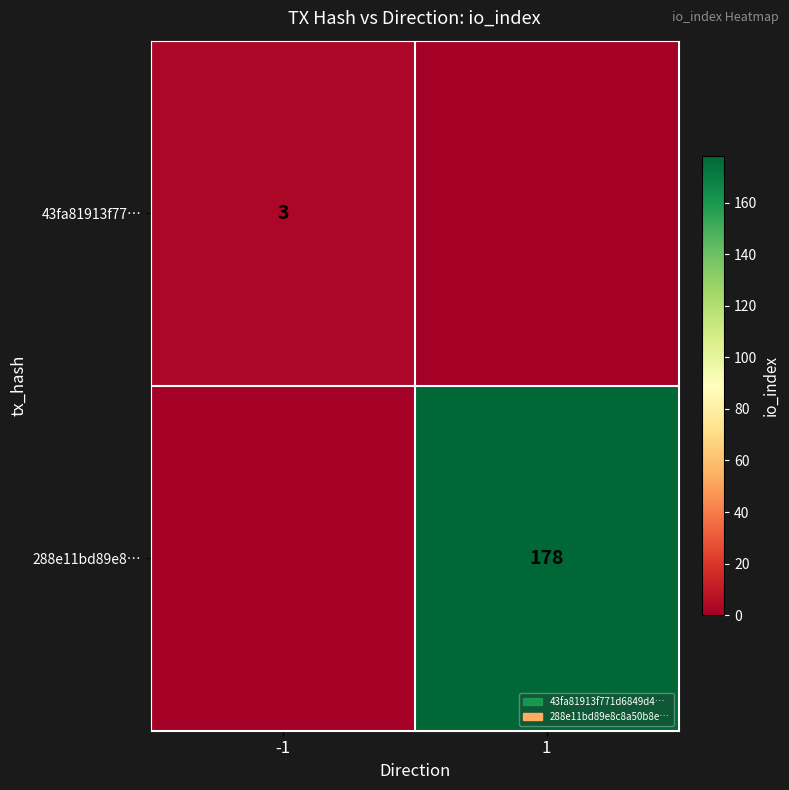

The 288e11bd89e8… series shows 82 at 1. True or false?

False